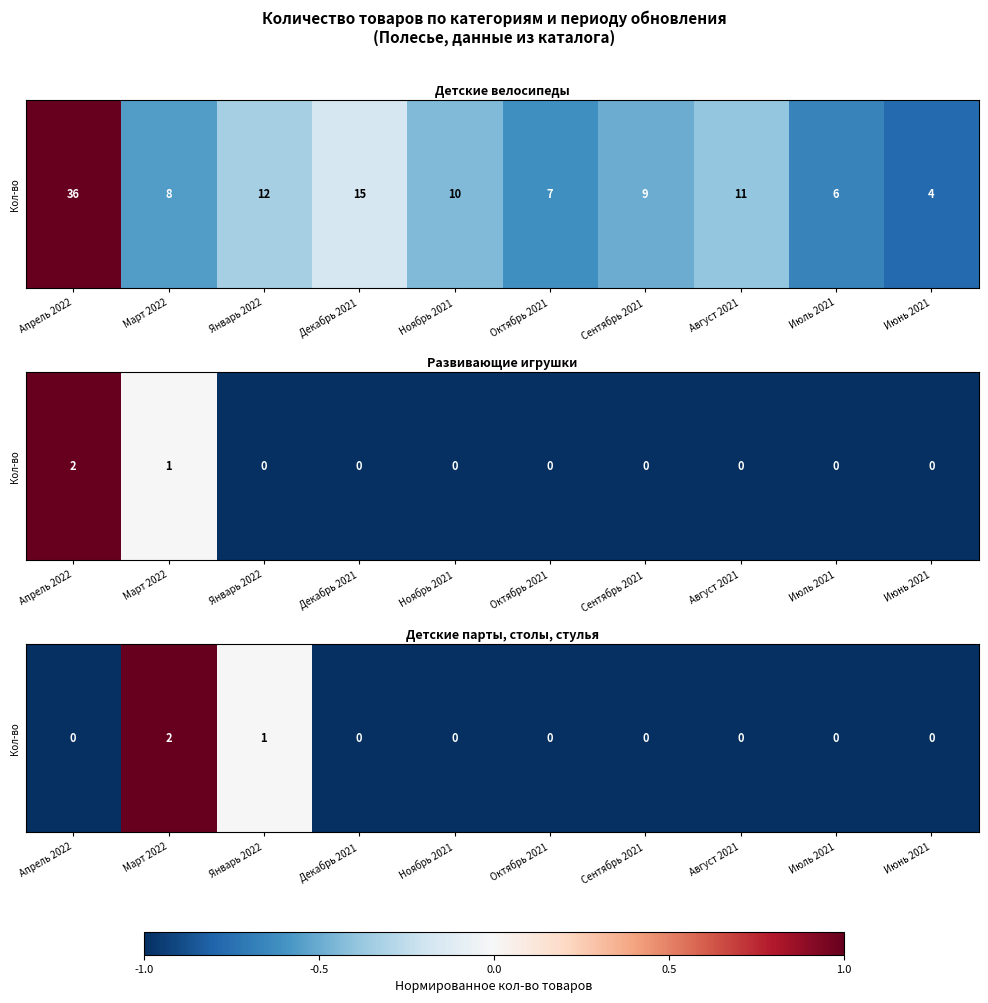

Count the number of categories in the chart.

10